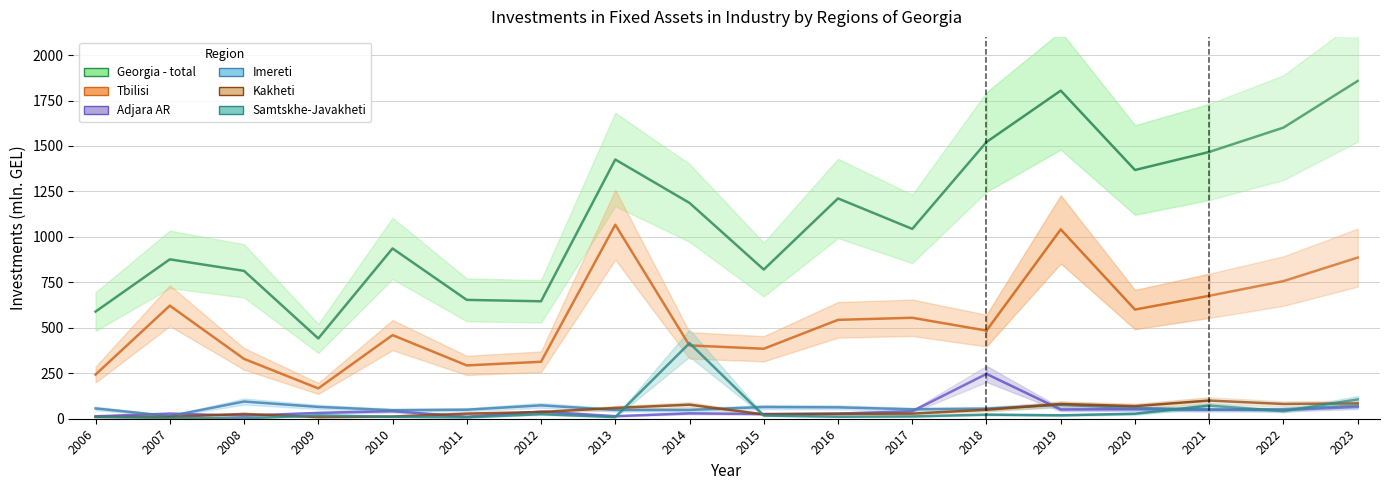

The value of Adjara AR at 2016 is 46.7. True or false?

False